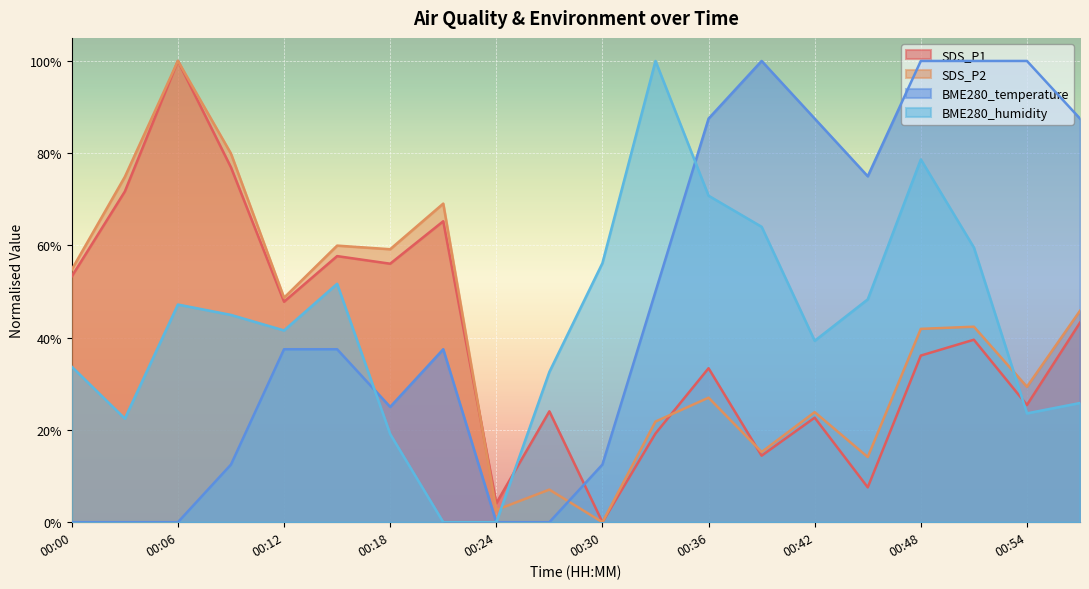

Which series has the largest total across all categories?

BME280_temperature